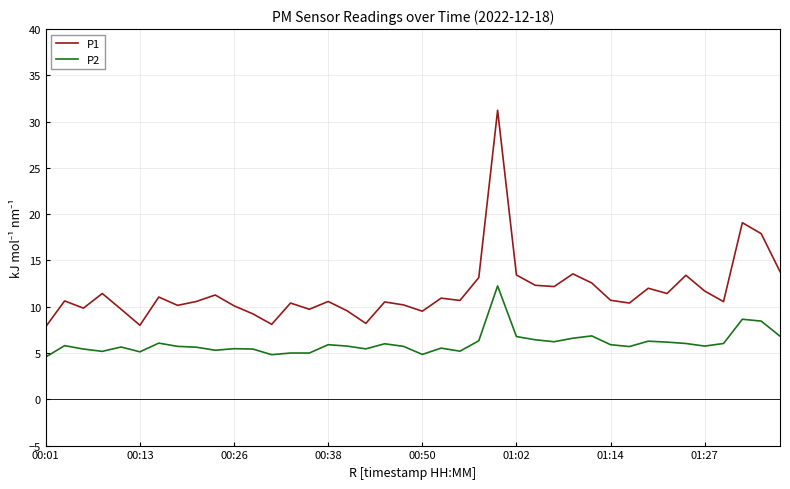

What is the difference between the maximum and minimum values in the P2 series?

7.7